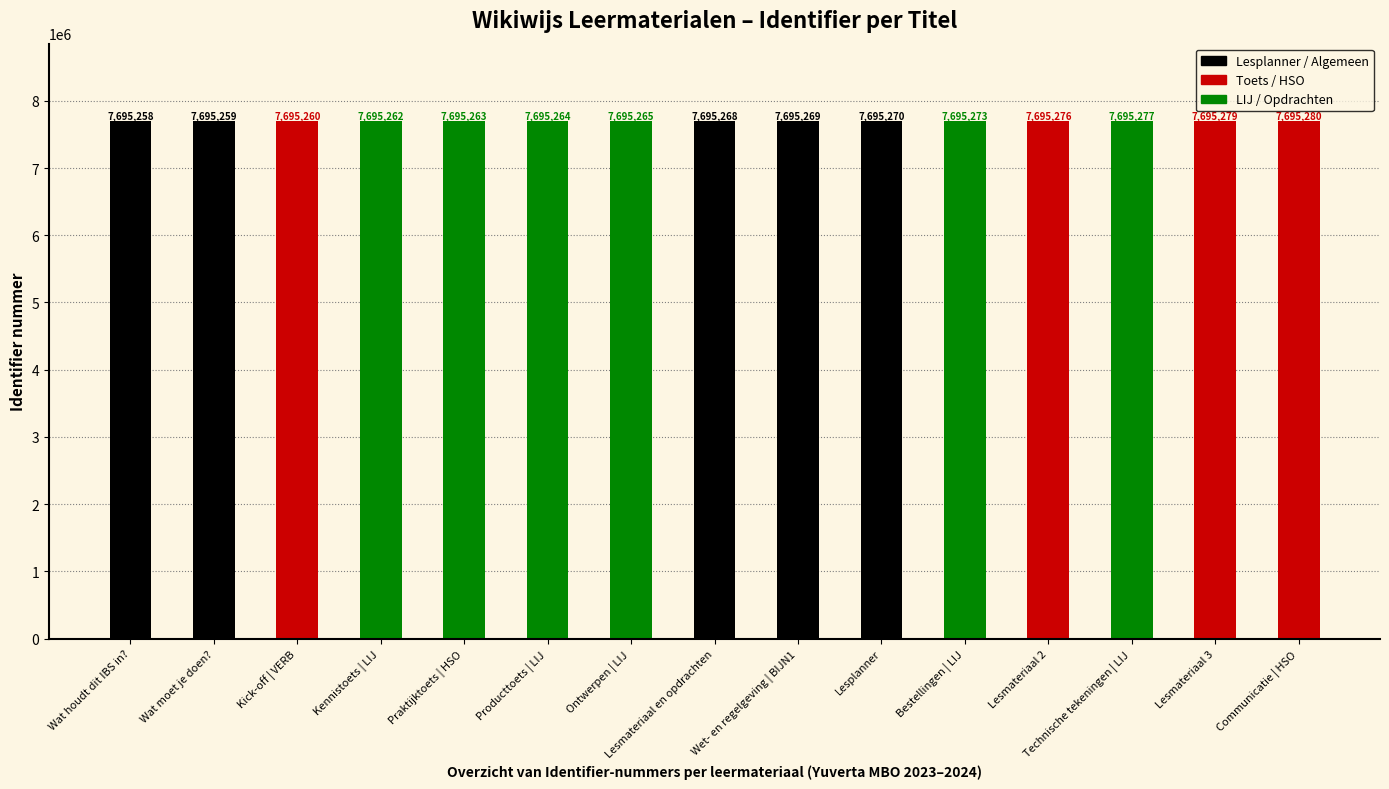

Are the bars grouped side by side (vs. stacked)?

No